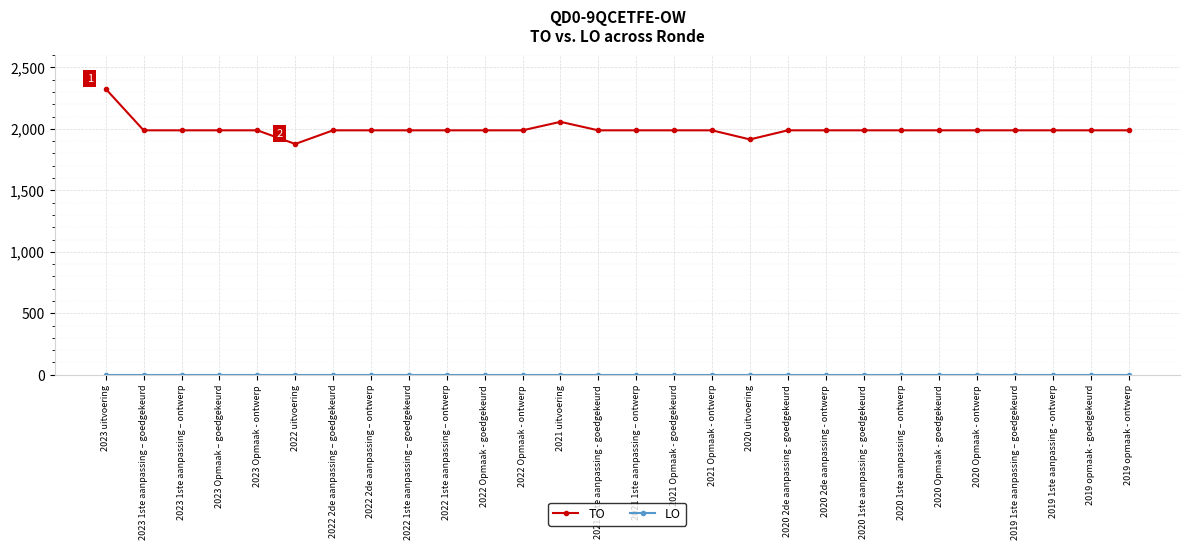

At which category is the sum across all series the highest?

2023 uitvoering